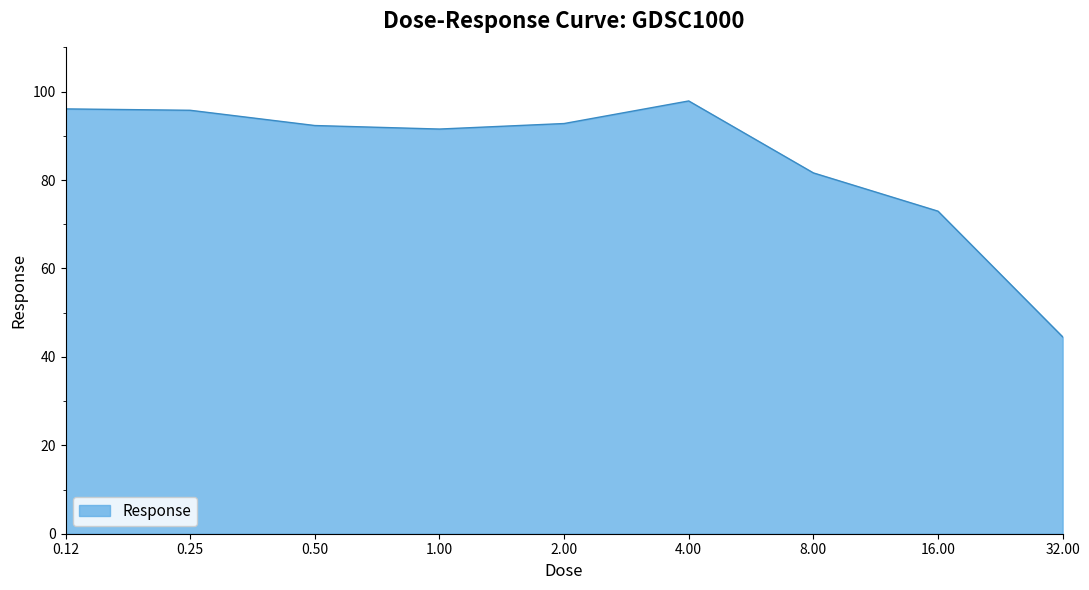

What is the maximum value shown in the chart?

97.9